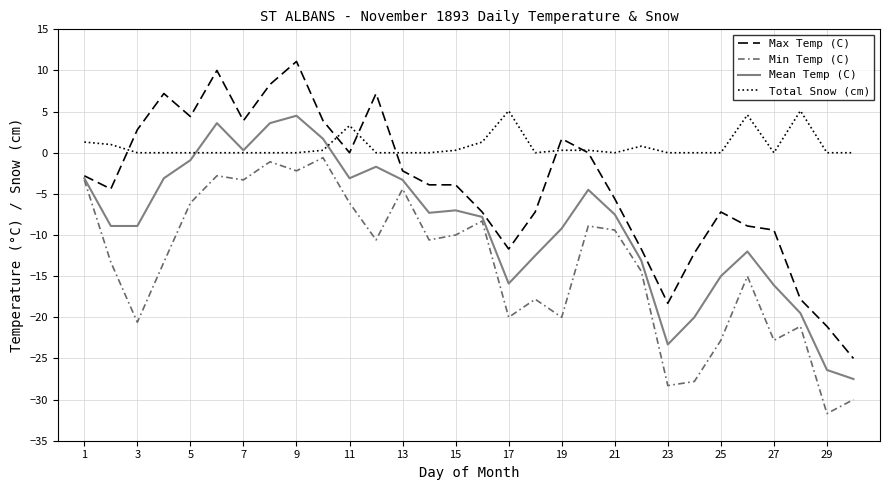

List the series in order of their overall mean, lowest first.

Min Temp (C), Mean Temp (C), Max Temp (C), Total Snow (cm)